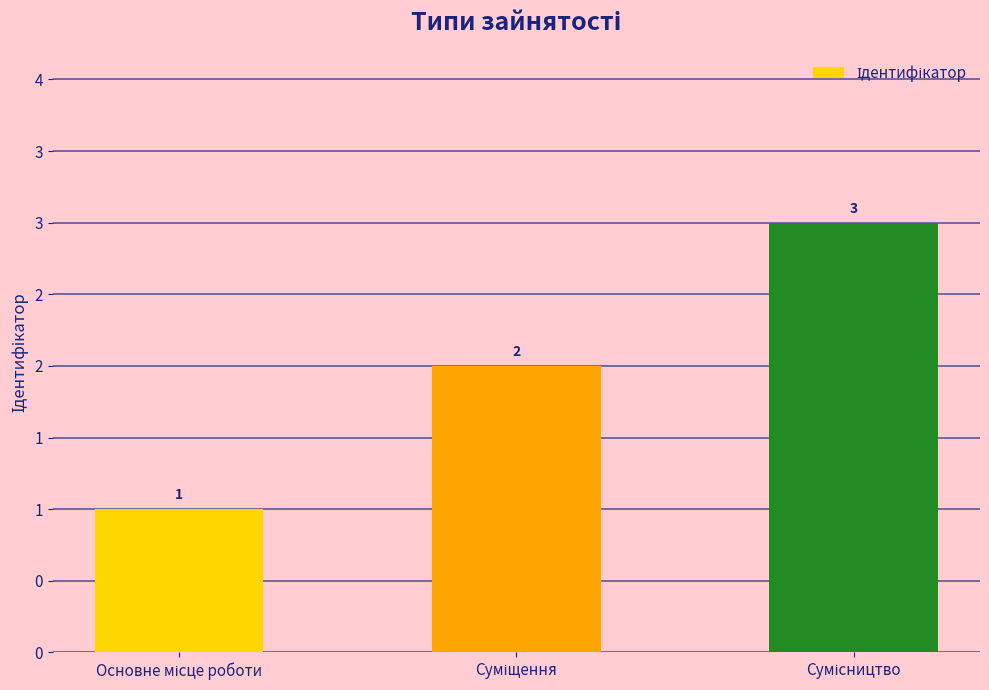

What position from the left is Сумісництво?

3